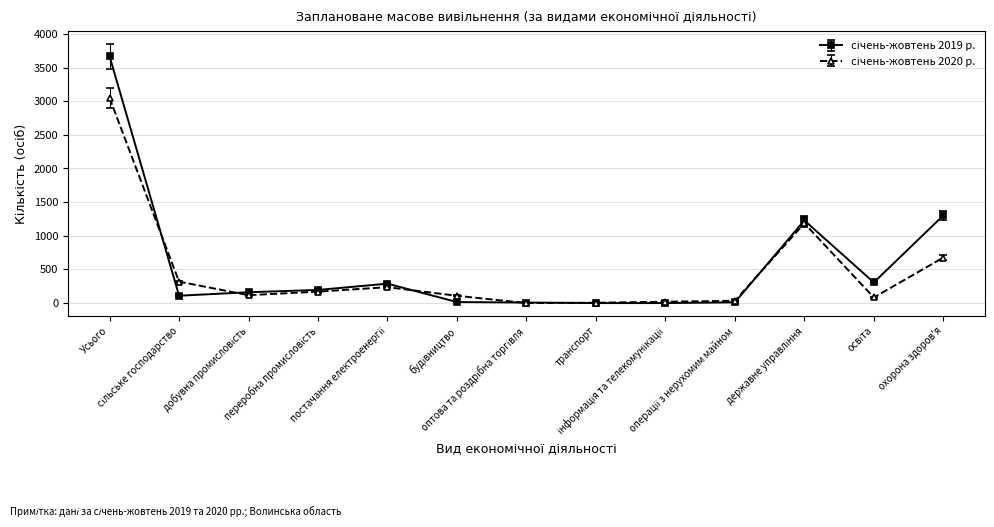

At how many categories does at least one series exceed 566?

3